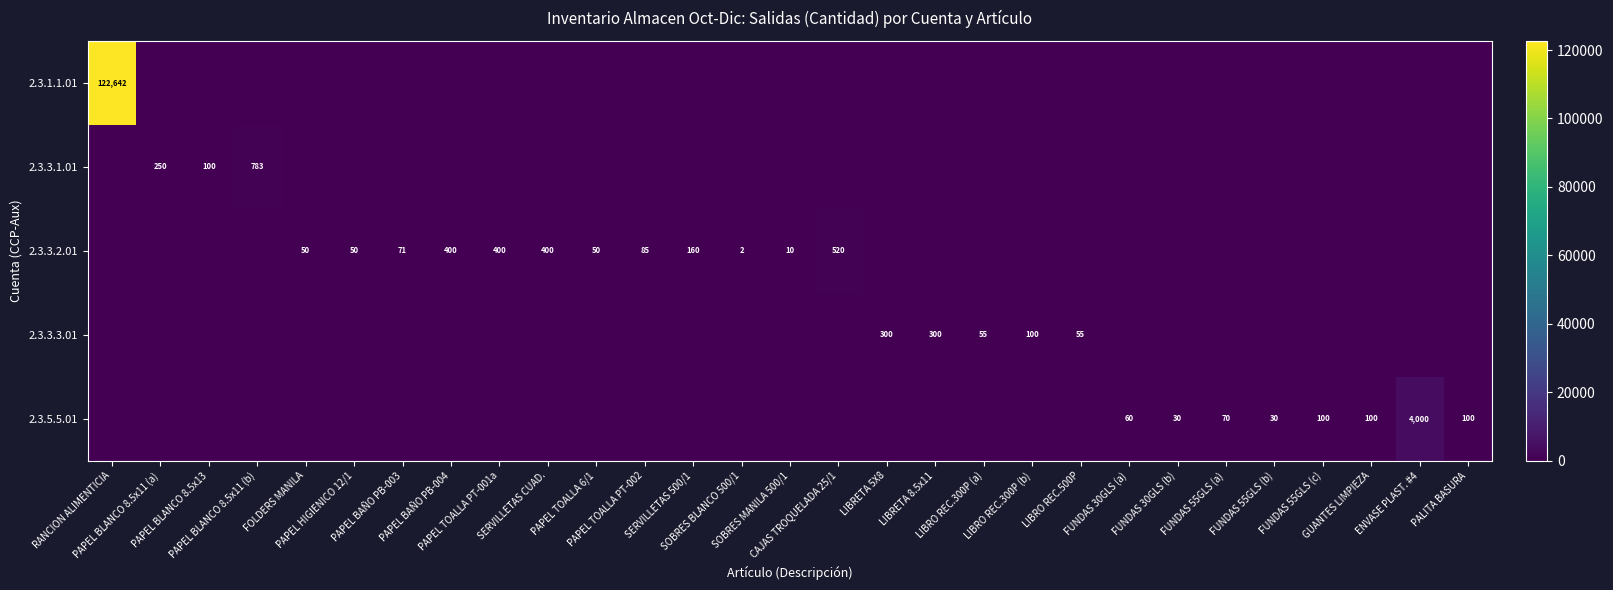

Which series has the widest spread of values?

2.3.1.1.01